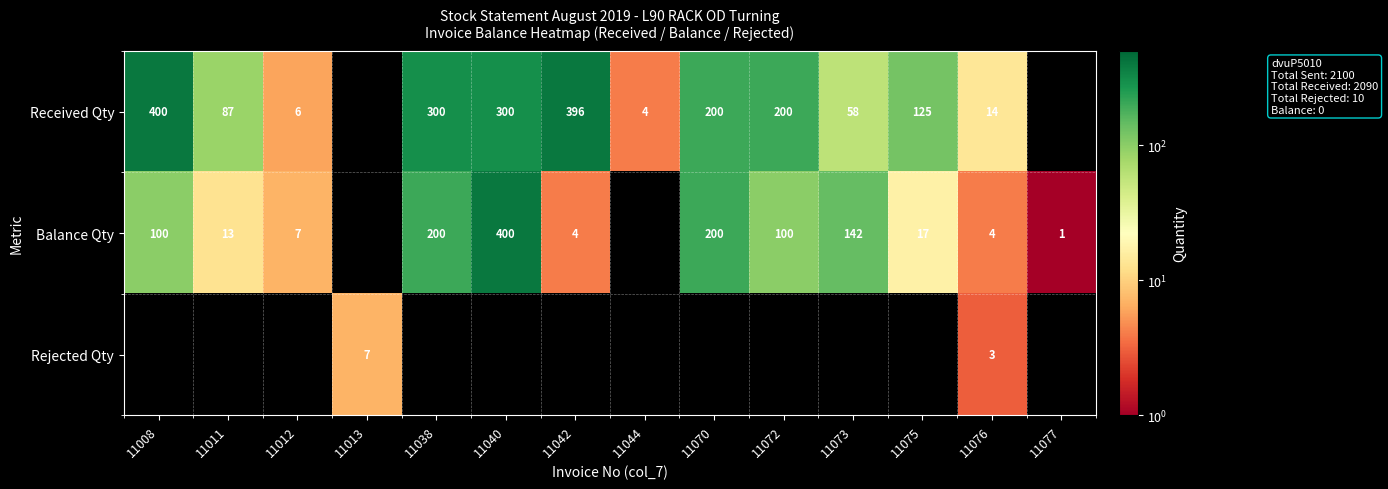

At which category is the sum across all series the highest?

11040